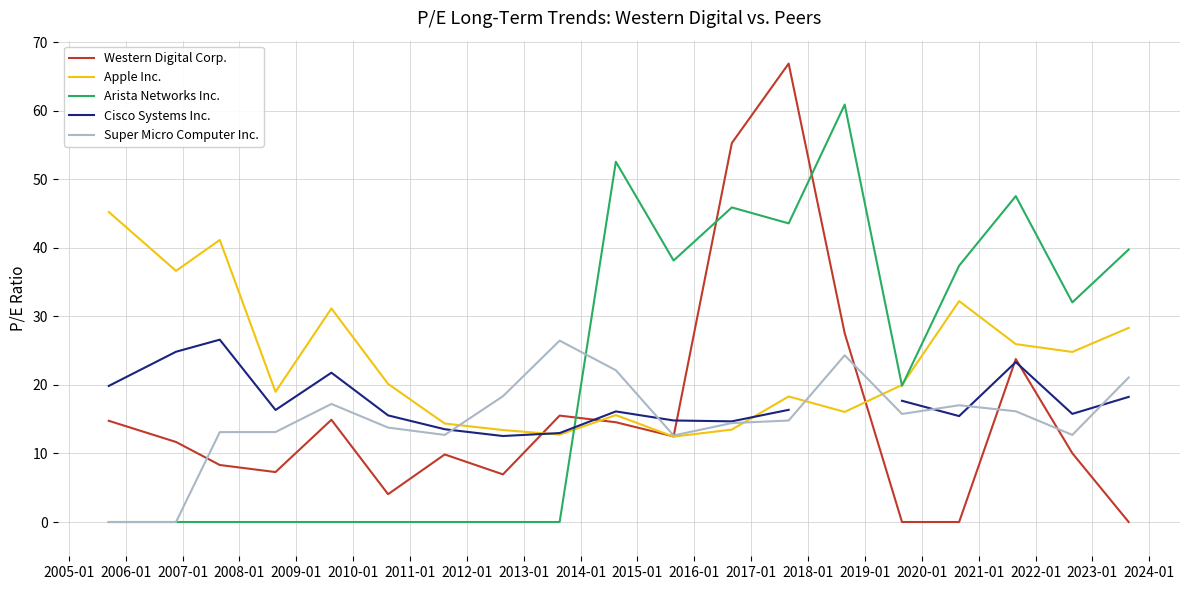

True or false: Western Digital Corp. has more than 2 interior local peaks.

True